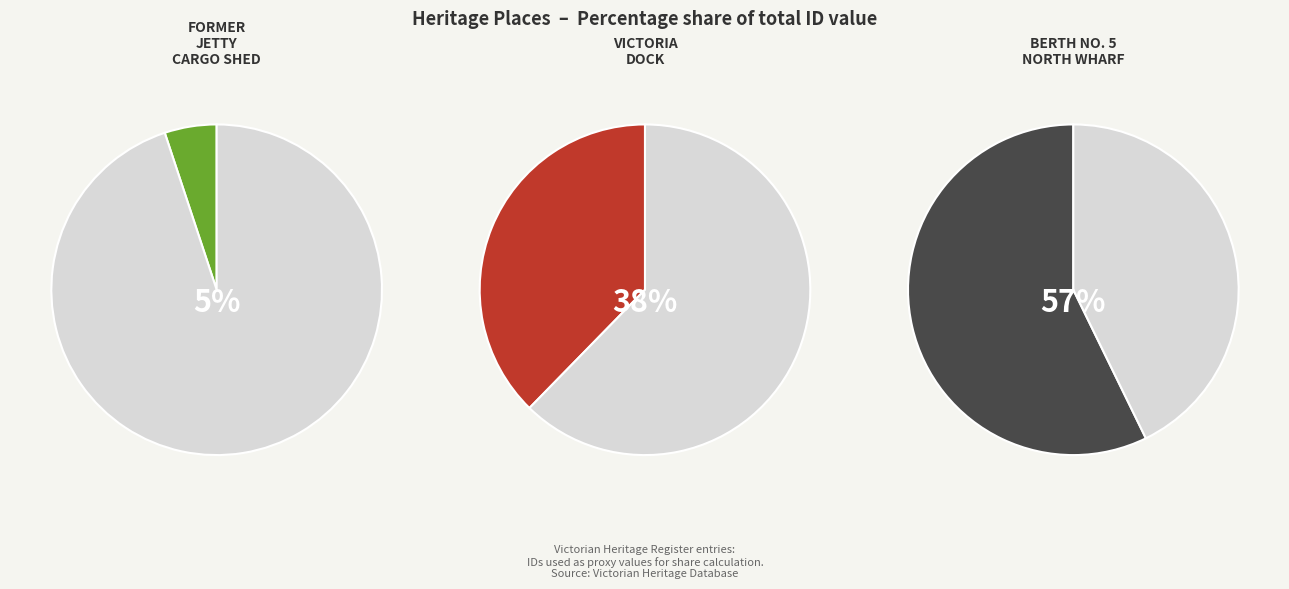

Approximately how many times larger is the value at VICTORIA DOCK compared to FORMER JETTY CARGO SHED?

7.4